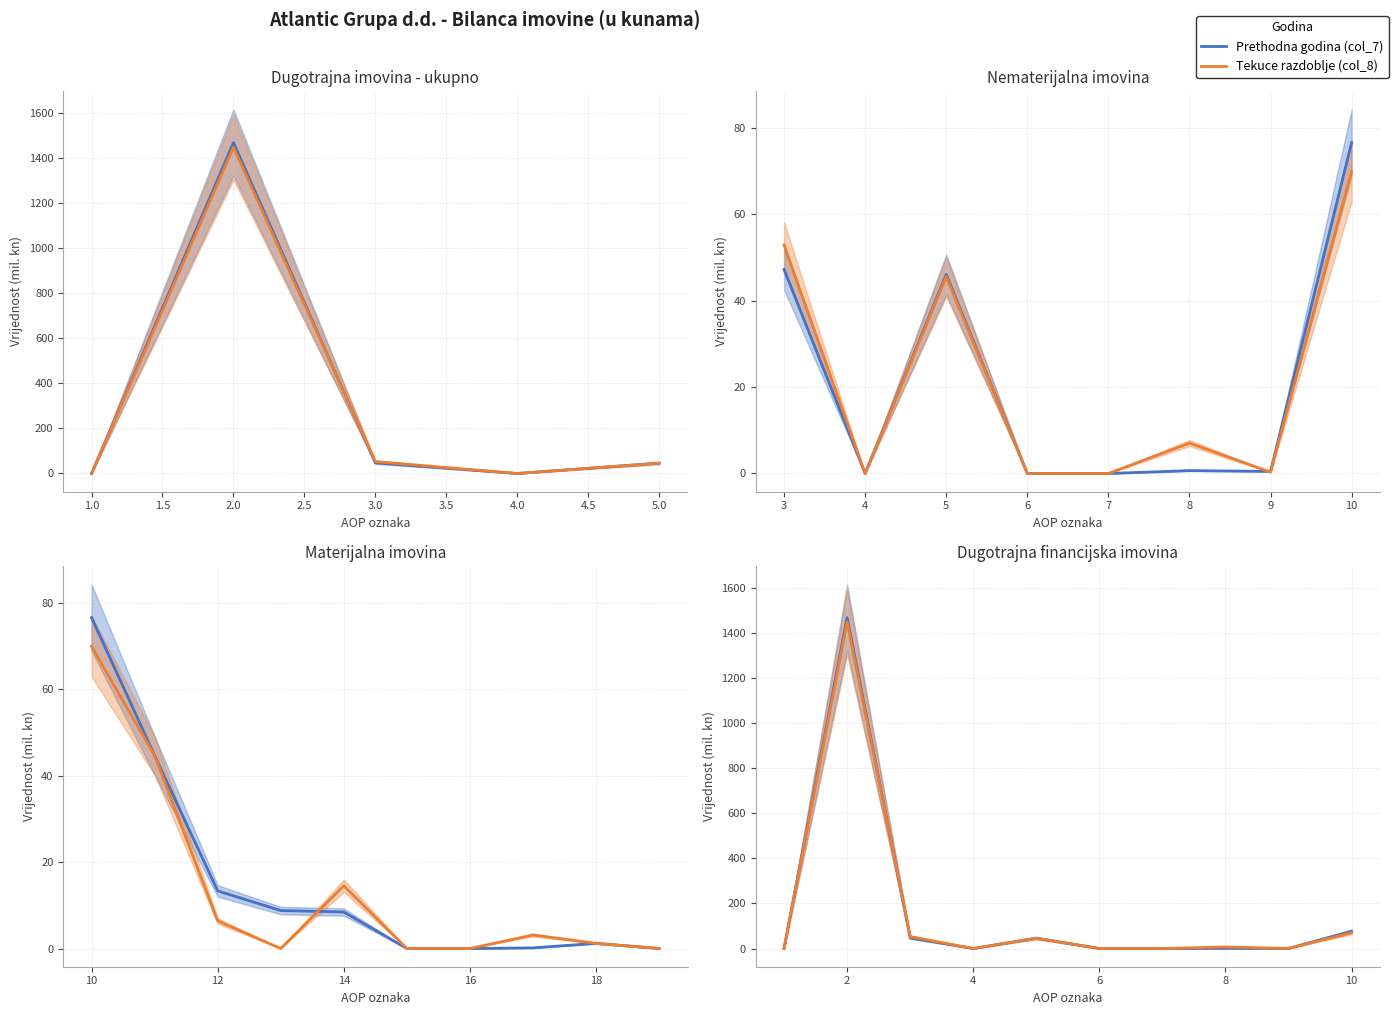

True or false: Prethodna godina (col_7) and Tekuce razdoblje (col_8) cross at least once.

True